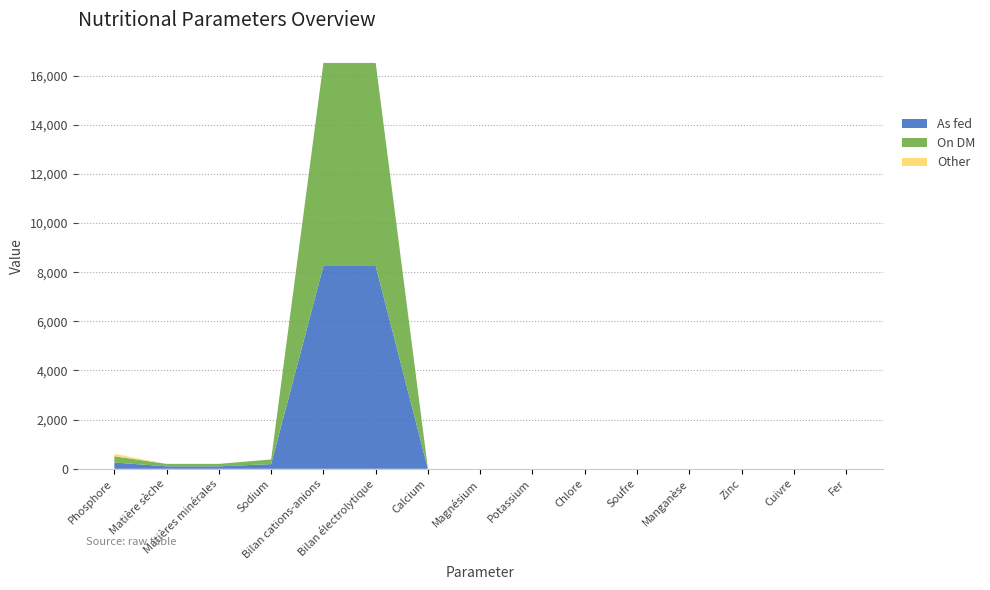

Reading right to left, list all the values displayed in this chart.

As fed: Fer=0.0	Cuivre=0.0	Zinc=0.0	Manganèse=0.0	Soufre=0.0	Chlore=0.0	Potassium=0.0	Magnésium=0.0	Calcium=0.0	Bilan électrolytique=8253.0	Bilan cations-anions=8253.0	Sodium=190.0	Matières minérales=99.9	Matière sèche=99.9	Phosphore=255.0
On DM: Fer=0.0	Cuivre=0.0	Zinc=0.0	Manganèse=0.0	Soufre=0.0	Chlore=0.0	Potassium=0.0	Magnésium=0.0	Calcium=0.0	Bilan électrolytique=8261.0	Bilan cations-anions=8261.0	Sodium=190.0	Matières minérales=100.0	Matière sèche=100.0	Phosphore=255.0
Other: Fer=0.0	Cuivre=0.0	Zinc=0.0	Manganèse=0.0	Soufre=0.0	Chlore=0.0	Potassium=0.0	Magnésium=0.0	Calcium=0.0	Bilan électrolytique=0.0	Bilan cations-anions=0.0	Sodium=0.0	Matières minérales=0.0	Matière sèche=0.0	Phosphore=98.0